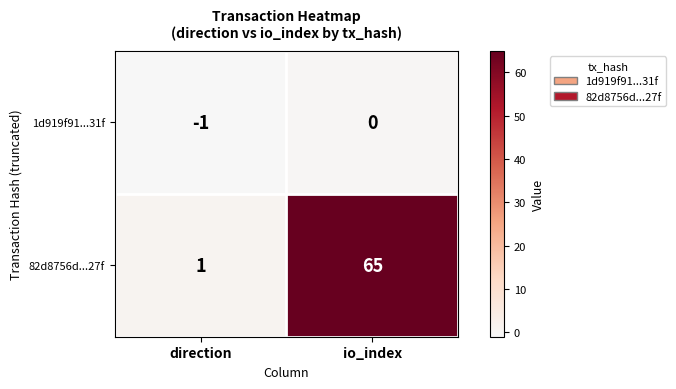

Count the number of data series in this chart.

2